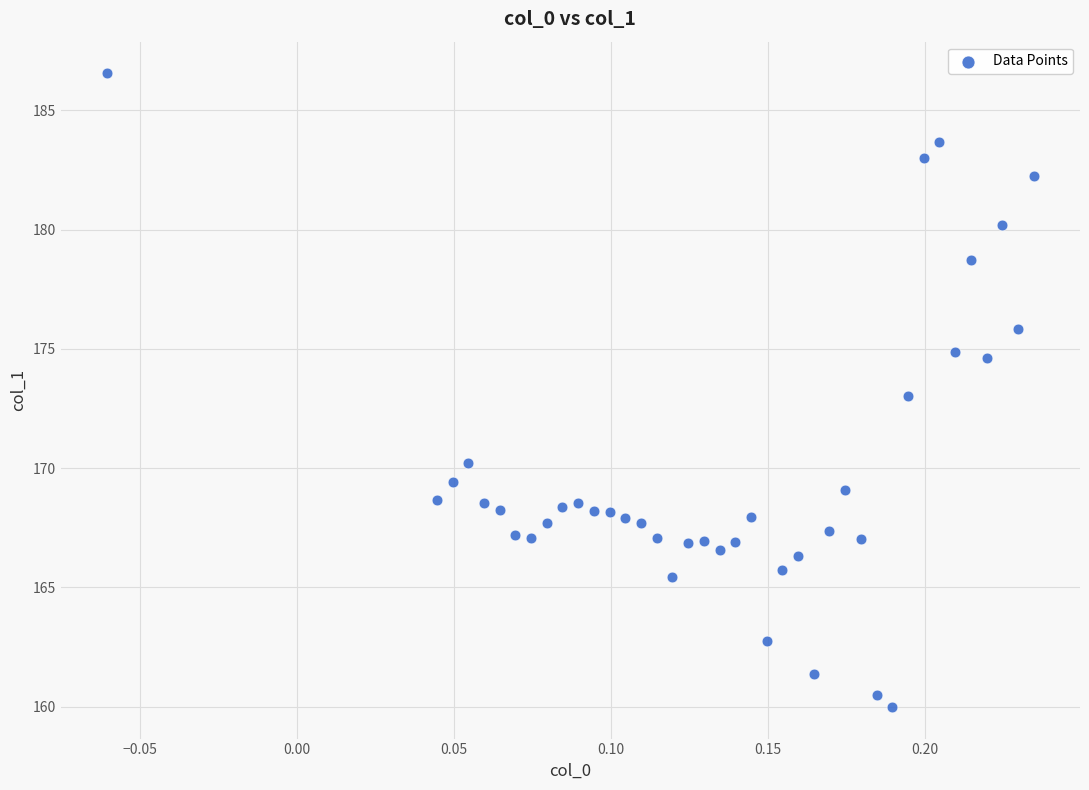

What is the range of Y values (max minus min)?

26.6